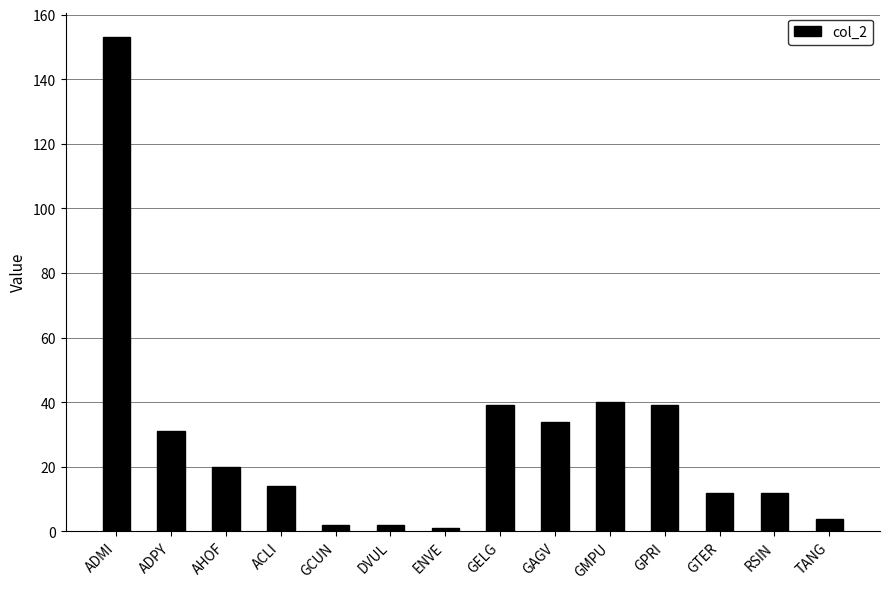

What is the difference between the values at DVUL and AHOF?

18